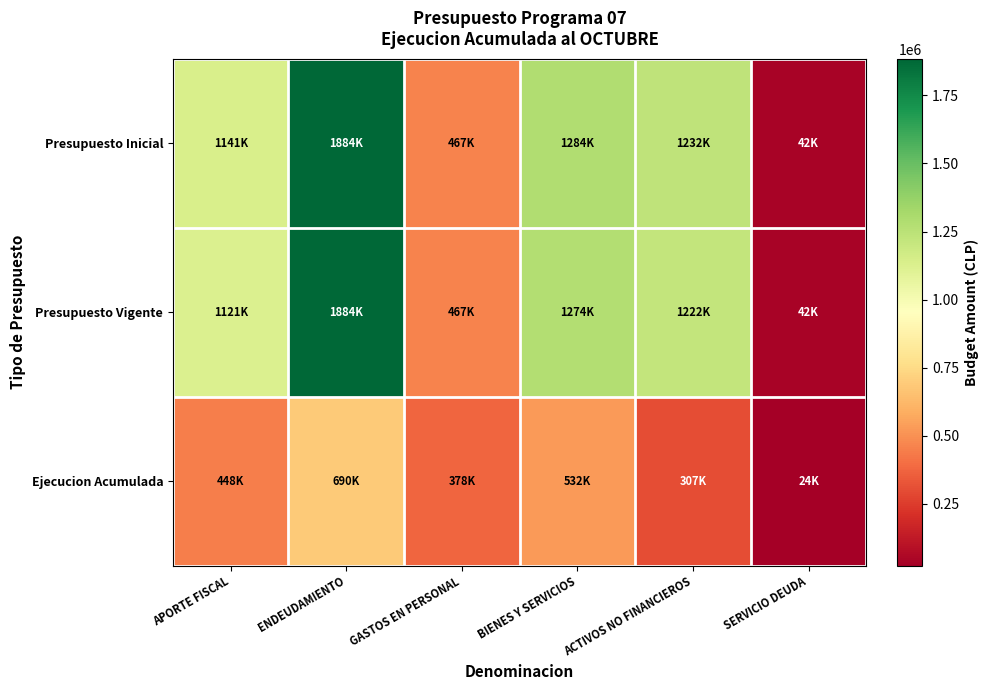

Rank the series by their maximum value, from highest to lowest.

Presupuesto Inicial, Presupuesto Vigente, Ejecucion Acumulada